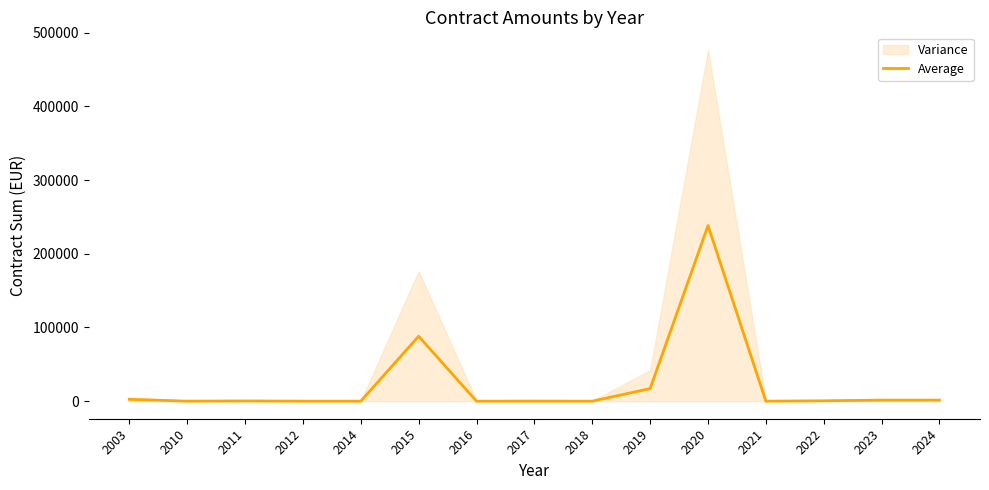

How many interior local valleys (lower than both neighbors) does the data have?

3